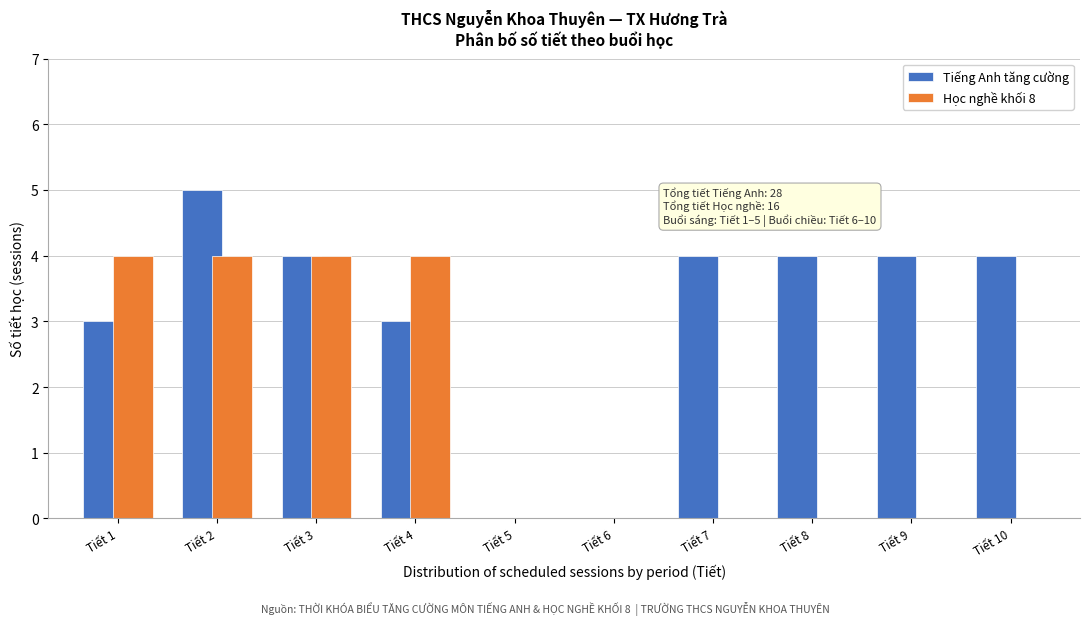

Reading left to right, what are all the values shown in this chart?

Tiếng Anh tăng cường: Tiết 1=3	Tiết 2=5	Tiết 3=4	Tiết 4=3	Tiết 5=0	Tiết 6=0	Tiết 7=4	Tiết 8=4	Tiết 9=4	Tiết 10=4
Học nghề khối 8: Tiết 1=4	Tiết 2=4	Tiết 3=4	Tiết 4=4	Tiết 5=0	Tiết 6=0	Tiết 7=0	Tiết 8=0	Tiết 9=0	Tiết 10=0